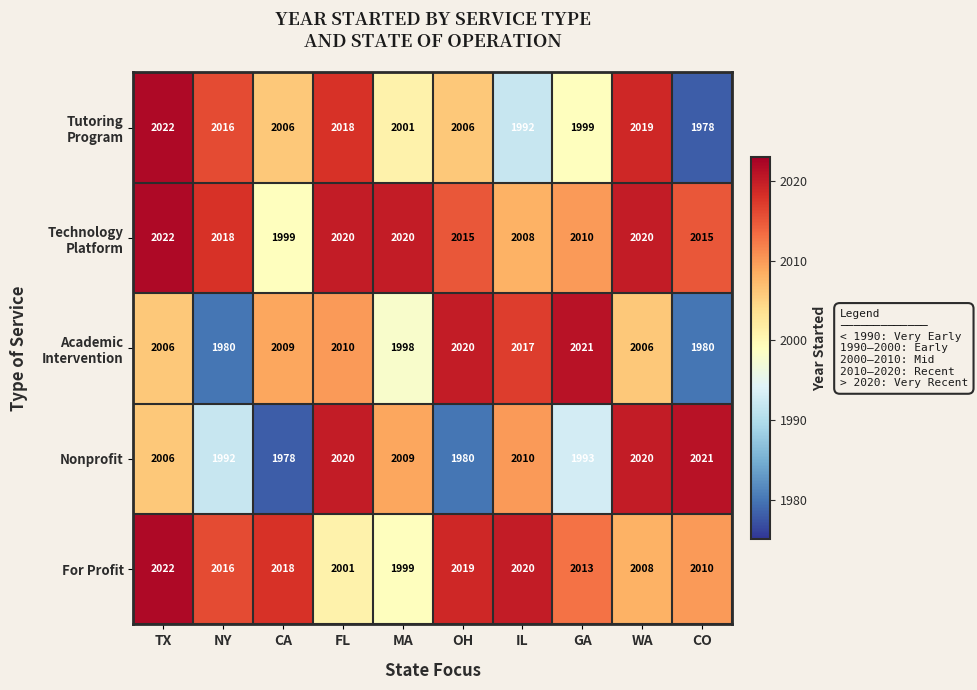

True or false: For Profit has a value of 1207 at GA.

False